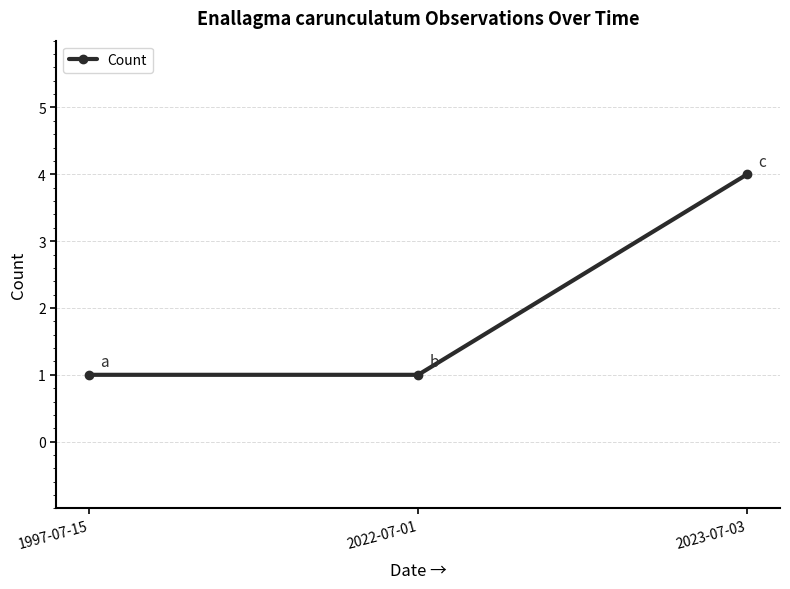

Reading left to right, what are all the values shown in this chart?

1	1	4